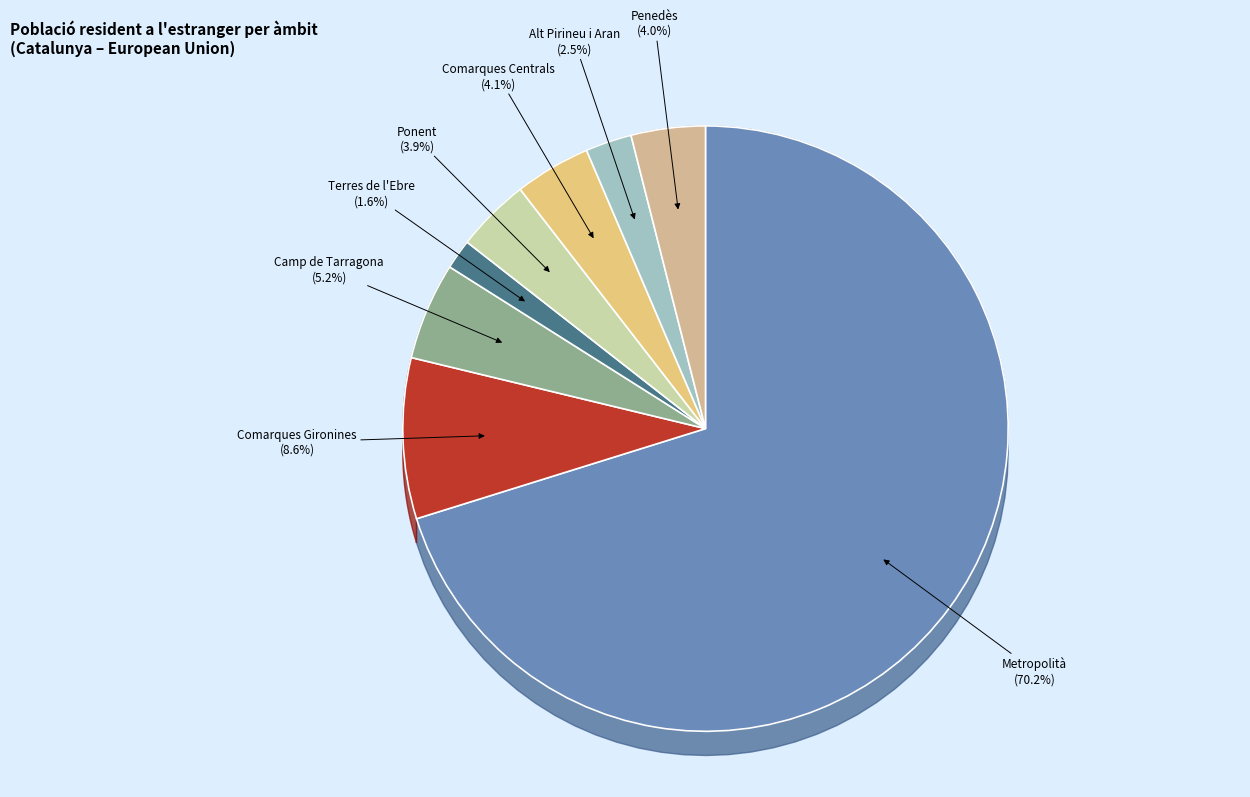

Does any single category account for the majority?

Yes